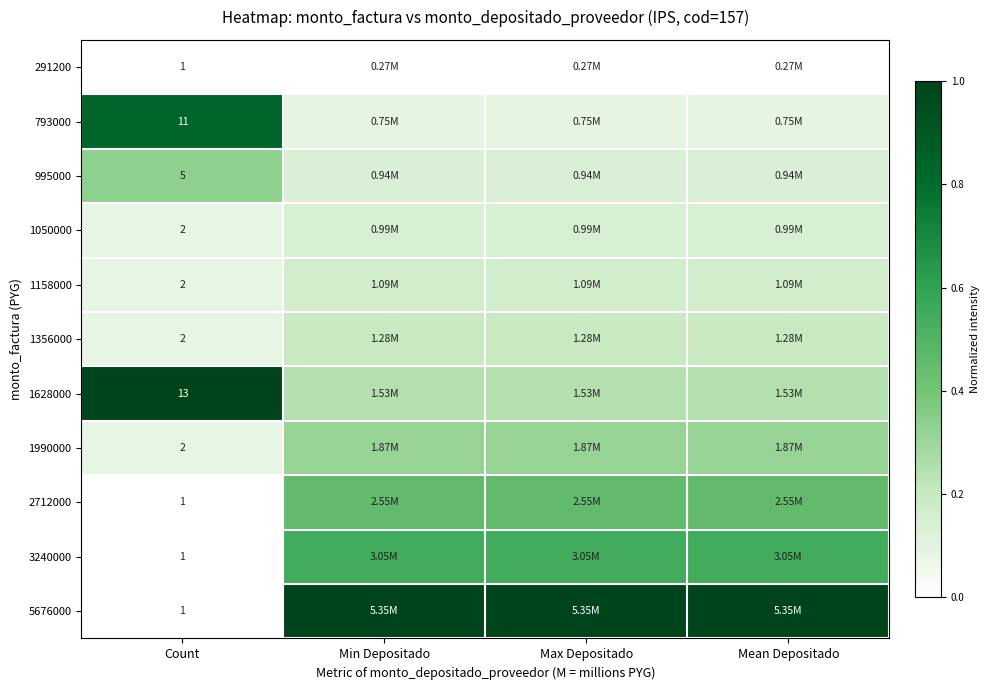

Rank the series by their maximum value, from highest to lowest.

1628000, 5676000, 793000, 3240000, 2712000, 995000, 1990000, 1356000, 1158000, 1050000, 291200